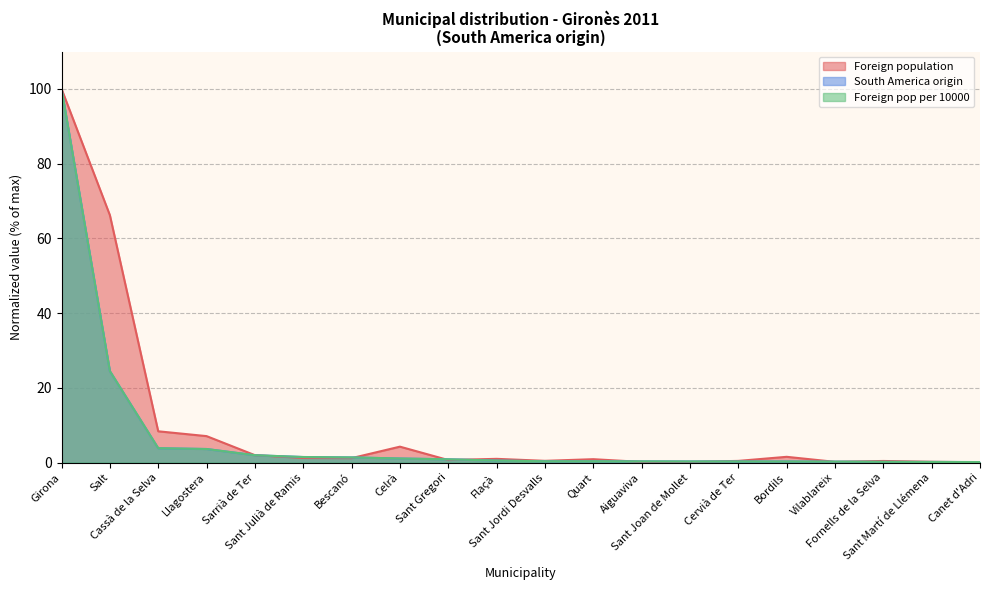

What is the spread (max minus min) of values at Sant Jordi Desvalls?

0.1